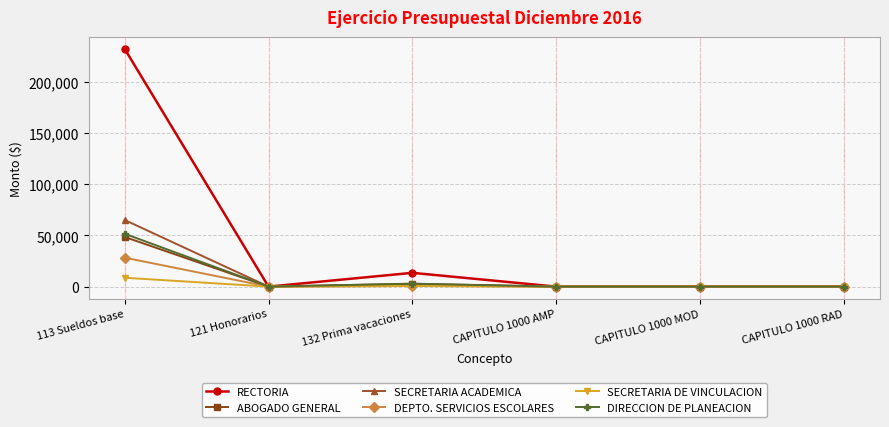

What is the greatest value displayed?

232117.6